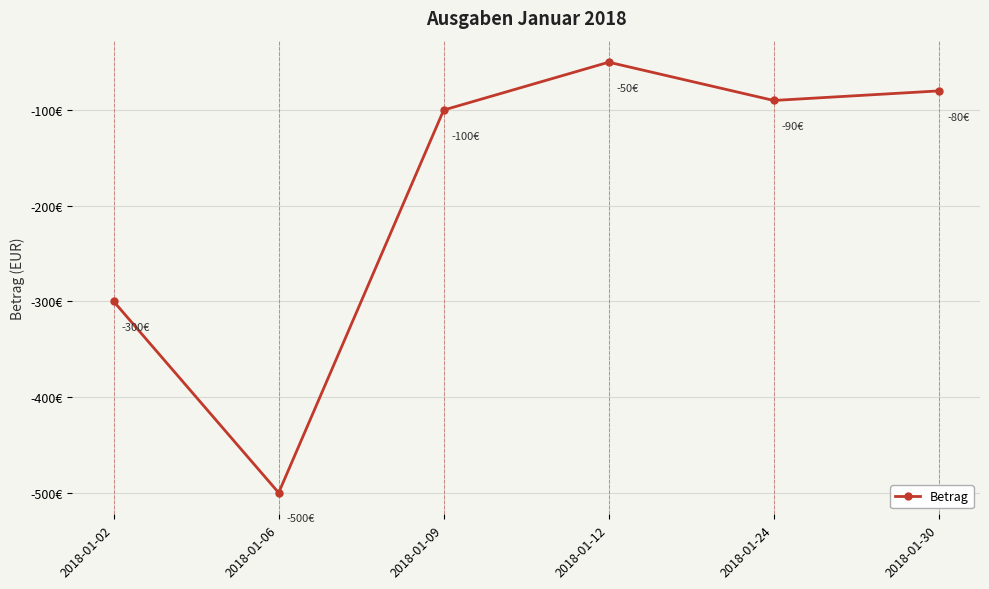

What is the value of the 5th point from the left?

-90